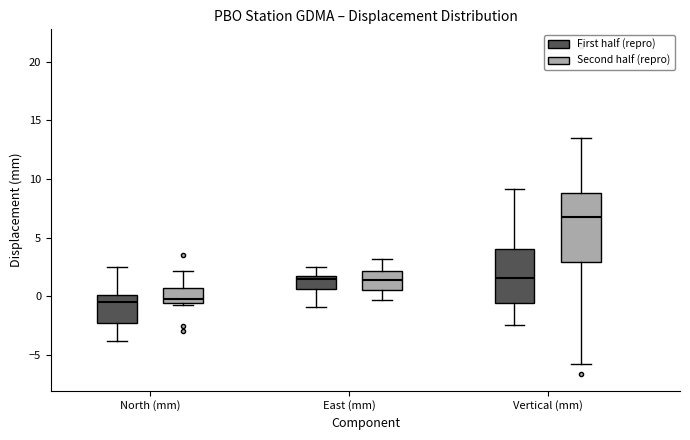

Reading left to right, transcribe this box plot: for each box, give where its median line is, the range the box spans, and where its two whiskers end, as read against the y-axis. The values are not printed on the chart, so give them approximately, as read against the axis.

North (mm) (First half (repro)): median -0.5, box -2.5 to 0.0, whiskers -4.0 to 2.5
North (mm) (Second half (repro)): median 0.0, box -0.5 to 0.5, whiskers -0.5 (just below the box's lower edge) to 2.0
East (mm) (First half (repro)): median 1.5, box 0.5 to 2.0, whiskers -1.0 to 2.5
East (mm) (Second half (repro)): median 1.5, box 0.5 to 2.0, whiskers -0.5 to 3.0
Vertical (mm) (First half (repro)): median 1.5, box -0.5 to 4.0, whiskers -2.5 to 9.0
Vertical (mm) (Second half (repro)): median 7.0, box 3.0 to 9.0, whiskers -6.0 to 13.5